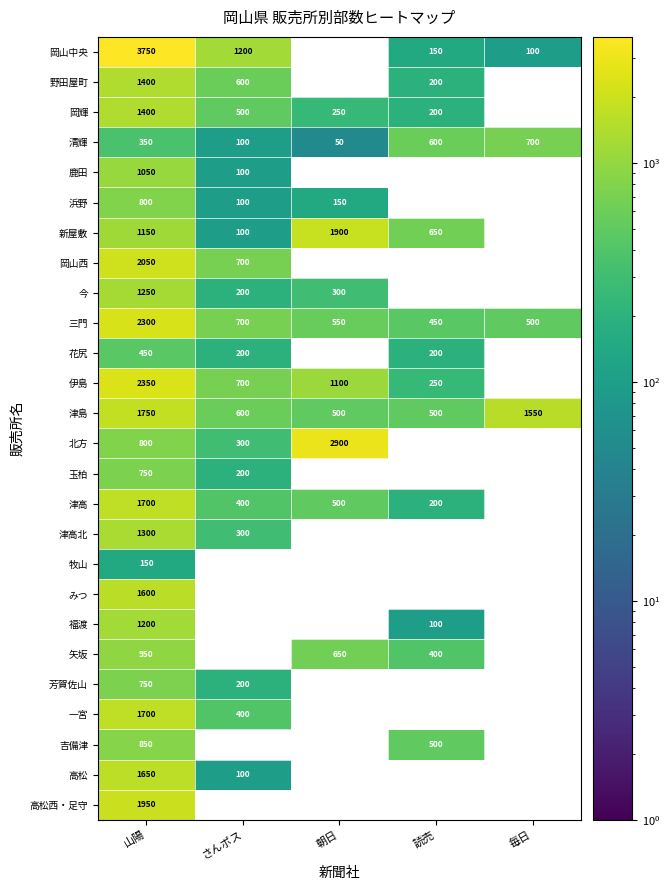

What is the approximate value of 清輝 at 山陽, to the nearest 50?

350